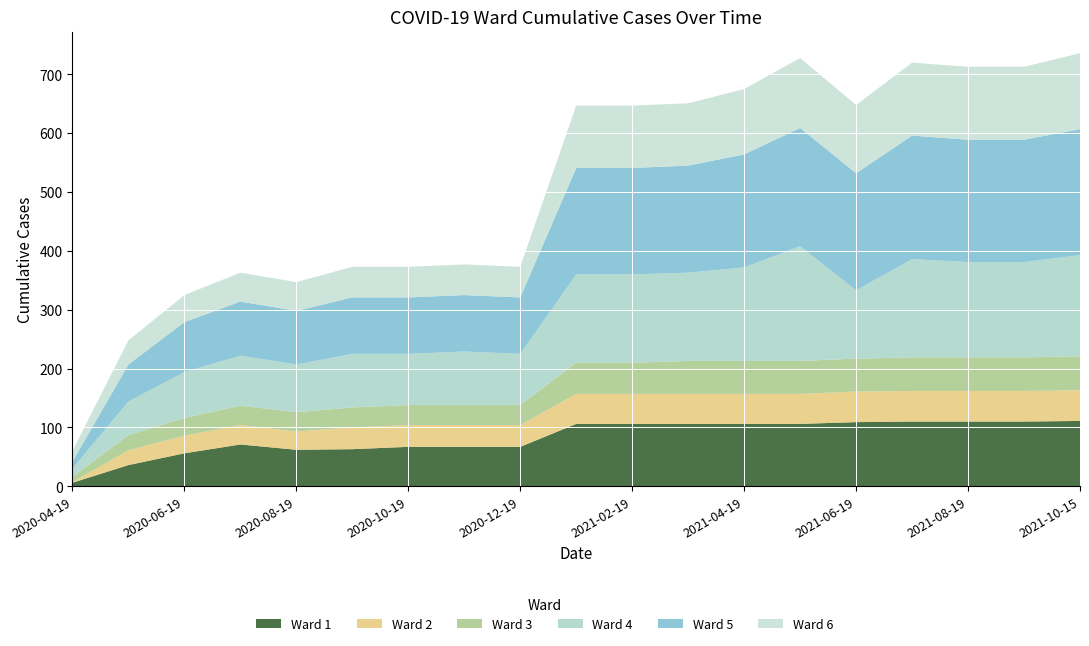

Reading right to left, transcribe all the data shown in this chart.

Ward 1: 2021-10-15=111	2021-09-19=110	2021-08-19=110	2021-07-19=110	2021-06-19=109	2021-05-19=106	2021-04-19=106	2021-03-19=106	2021-02-19=106	2021-01-19=106	2020-12-19=67	2020-11-19=67	2020-10-19=67	2020-09-19=63	2020-08-19=62	2020-07-19=71	2020-06-19=56	2020-05-19=36	2020-04-19=6
Ward 2: 2021-10-15=52	2021-09-19=52	2021-08-19=52	2021-07-19=52	2021-06-19=52	2021-05-19=51	2021-04-19=51	2021-03-19=51	2021-02-19=51	2021-01-19=51	2020-12-19=37	2020-11-19=37	2020-10-19=37	2020-09-19=37	2020-08-19=31	2020-07-19=33	2020-06-19=30	2020-05-19=25	2020-04-19=1
Ward 3: 2021-10-15=58	2021-09-19=57	2021-08-19=57	2021-07-19=57	2021-06-19=56	2021-05-19=56	2021-04-19=56	2021-03-19=56	2021-02-19=53	2021-01-19=53	2020-12-19=34	2020-11-19=34	2020-10-19=34	2020-09-19=34	2020-08-19=33	2020-07-19=33	2020-06-19=30	2020-05-19=26	2020-04-19=9
Ward 4: 2021-10-15=172	2021-09-19=162	2021-08-19=162	2021-07-19=167	2021-06-19=116	2021-05-19=195	2021-04-19=159	2021-03-19=150	2021-02-19=150	2021-01-19=150	2020-12-19=87	2020-11-19=91	2020-10-19=87	2020-09-19=91	2020-08-19=81	2020-07-19=85	2020-06-19=78	2020-05-19=57	2020-04-19=14
Ward 5: 2021-10-15=214	2021-09-19=208	2021-08-19=208	2021-07-19=210	2021-06-19=199	2021-05-19=201	2021-04-19=192	2021-03-19=182	2021-02-19=181	2021-01-19=181	2020-12-19=96	2020-11-19=96	2020-10-19=96	2020-09-19=96	2020-08-19=91	2020-07-19=92	2020-06-19=85	2020-05-19=63	2020-04-19=12
Ward 6: 2021-10-15=129	2021-09-19=124	2021-08-19=124	2021-07-19=124	2021-06-19=116	2021-05-19=119	2021-04-19=111	2021-03-19=106	2021-02-19=106	2021-01-19=106	2020-12-19=52	2020-11-19=52	2020-10-19=52	2020-09-19=52	2020-08-19=49	2020-07-19=49	2020-06-19=46	2020-05-19=41	2020-04-19=18